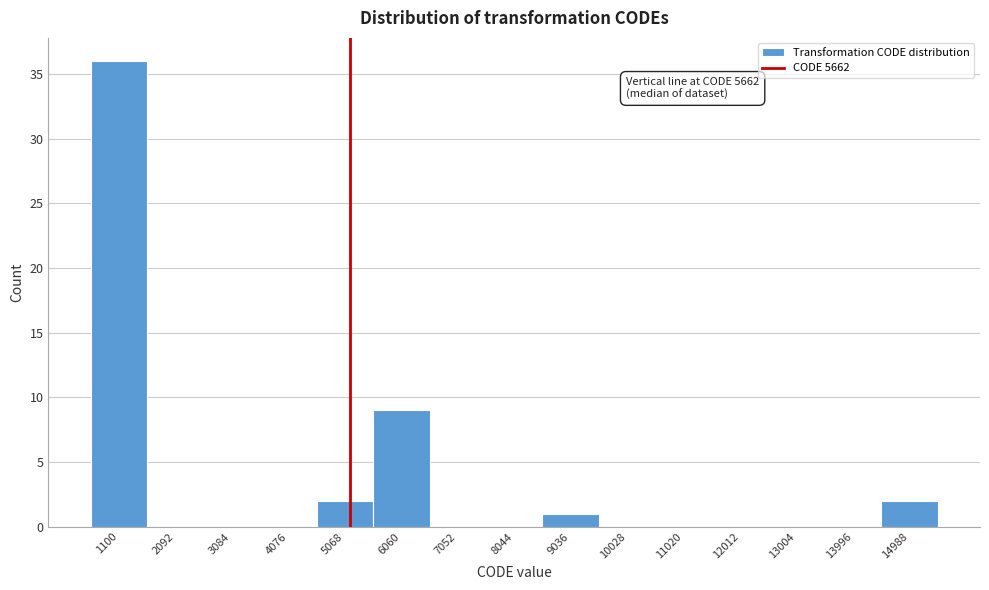

Reading left to right, extract all data points from this chart.

1100=36	2092=0	3084=0	4076=0	5068=2	6060=9	7052=0	8044=0	9036=1	10028=0	11020=0	12012=0	13004=0	13996=0	14988=2